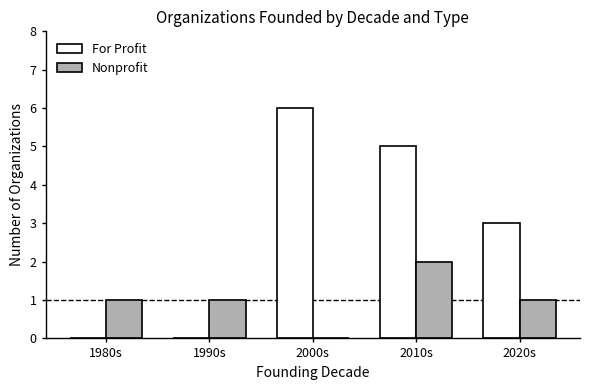

How many categories are shown in the chart?

5